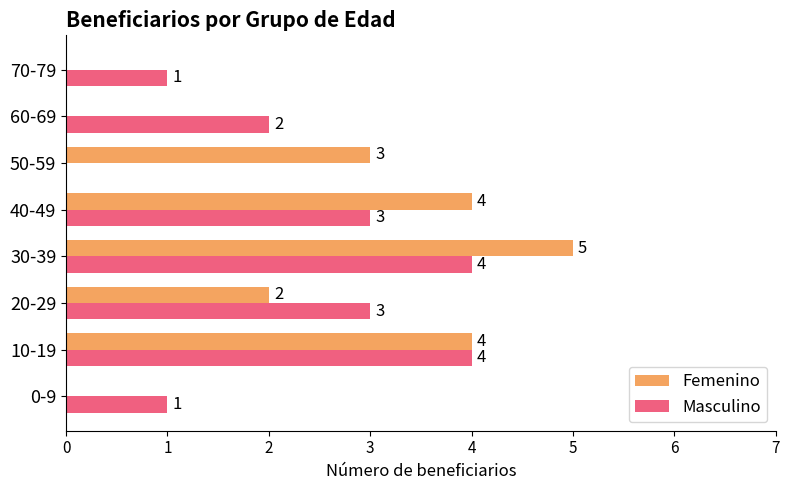

Where is Femenino nearest to the value 2?

20-29